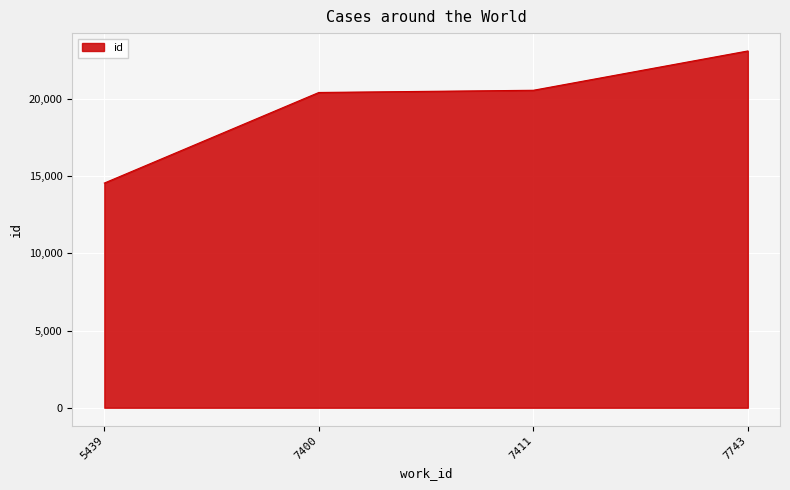

True or false: there are more than 1 points higher than both neighbors.

False